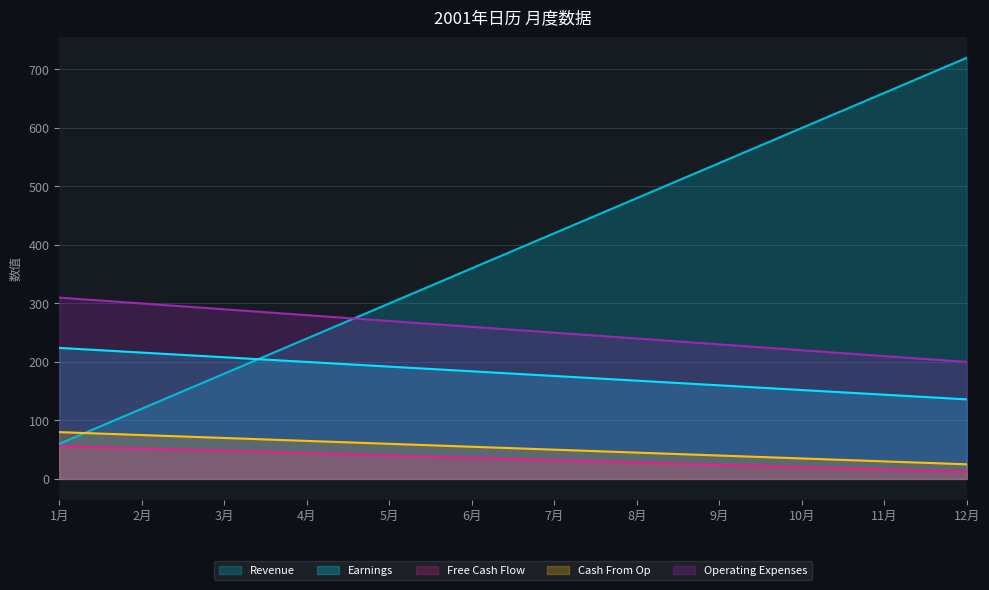

The value of Operating Expenses at 1月 is 448. True or false?

False